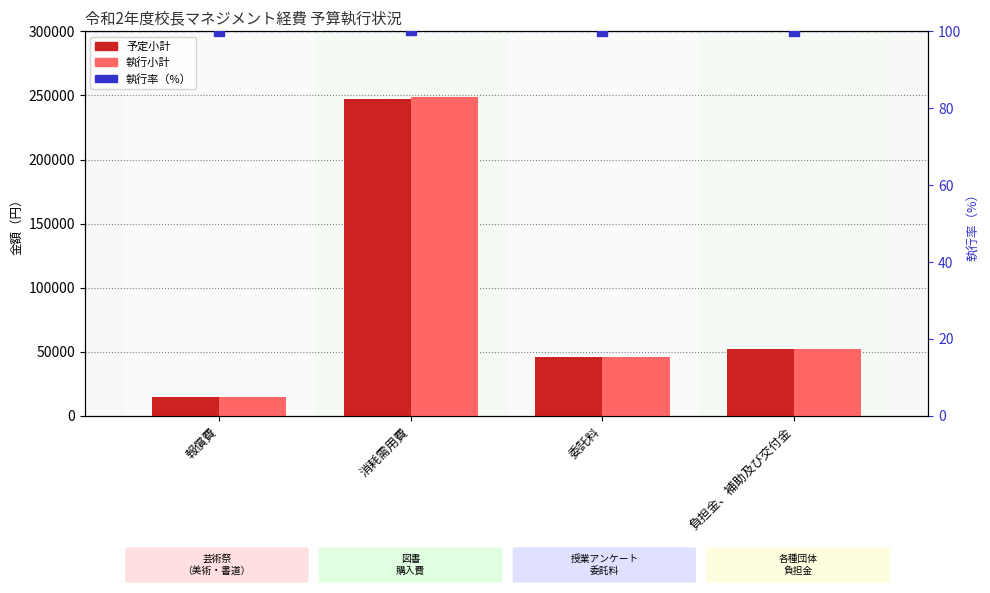

What are all the series names shown in the legend?

予定小計, 執行小計, 執行率（%）